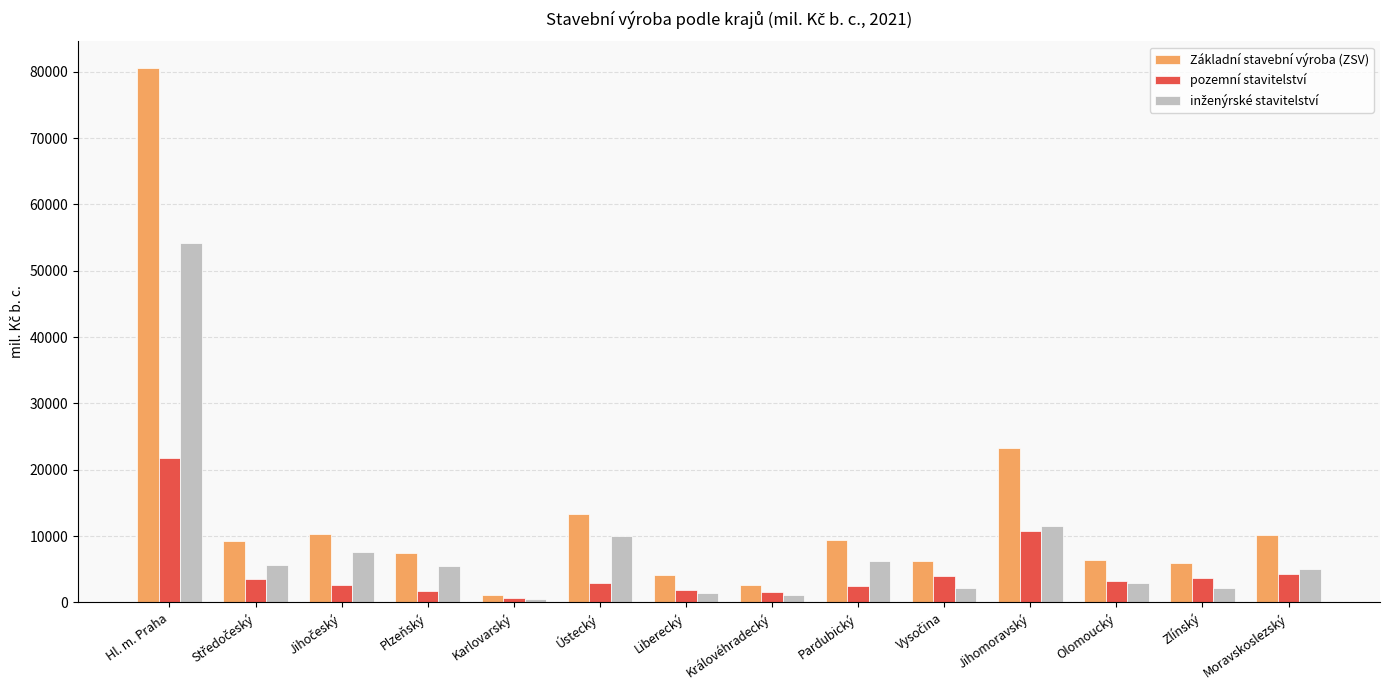

Read the pozemní stavitelství value at Moravskoslezský.

4210